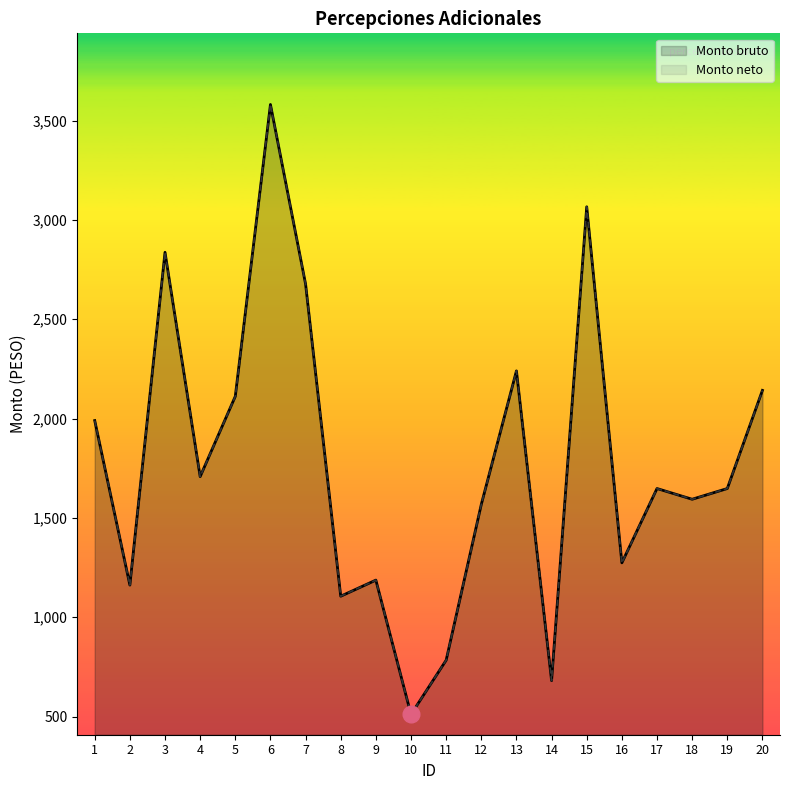

Reading left to right, transcribe all the data shown in this chart.

Monto bruto: 1990	1162	2837	1708	2112	3581	2677	1106	1187	511	784	1568	2240	681	3066	1274	1648	1594	1648	2142
Monto neto: 1990	1162	2837	1708	2112	3581	2677	1106	1187	511	784	1568	2240	681	3066	1274	1648	1594	1648	2142